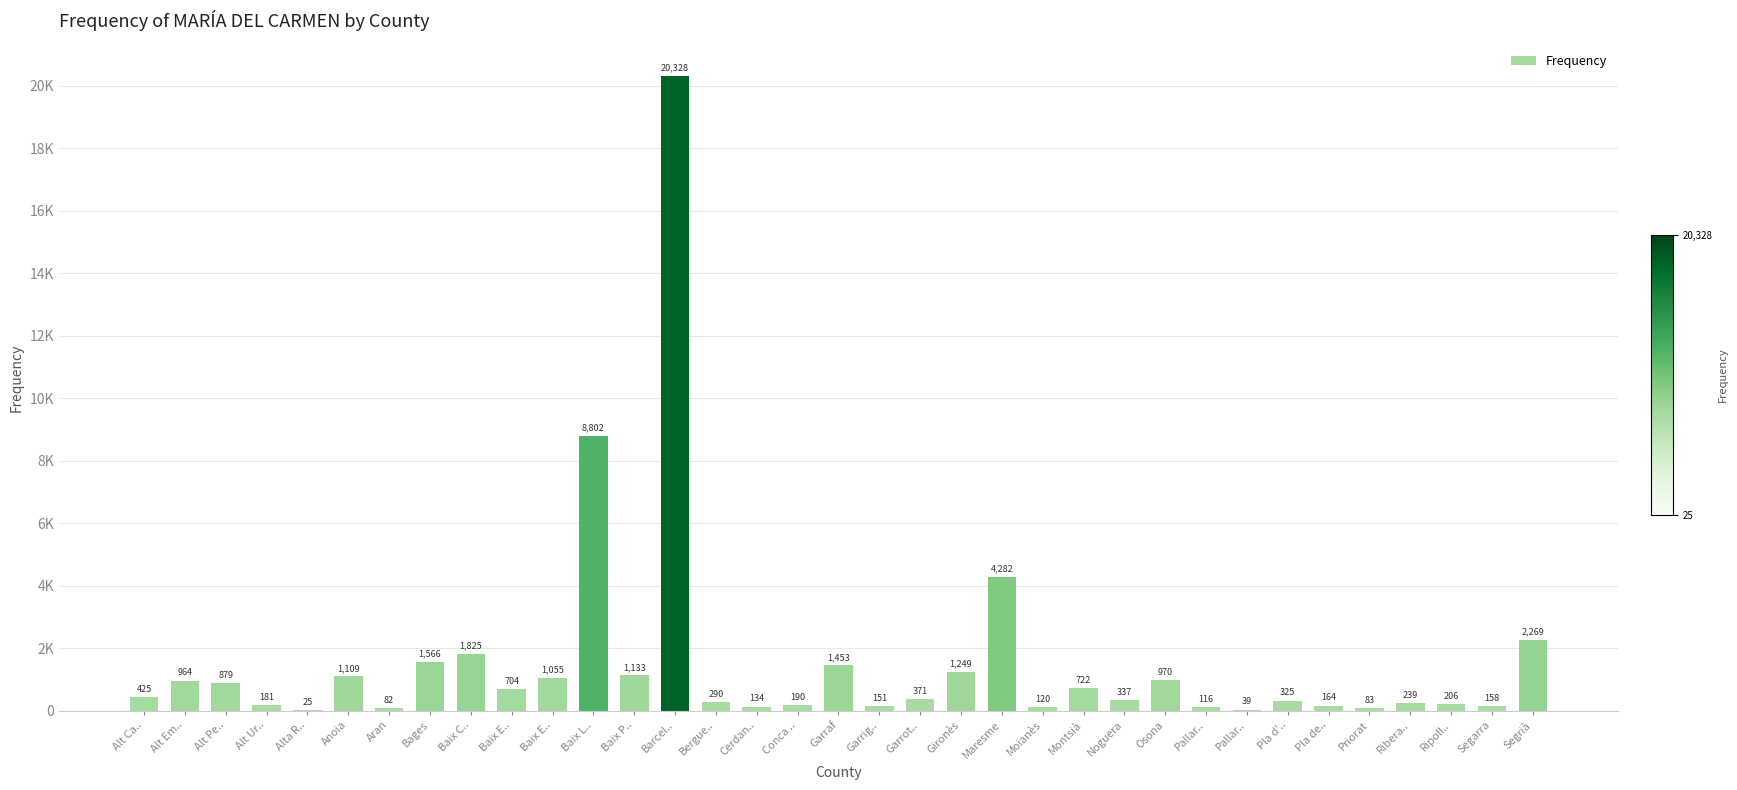

Approximately how many times larger is the value at Baix L.. compared to Baix E..?

8.3